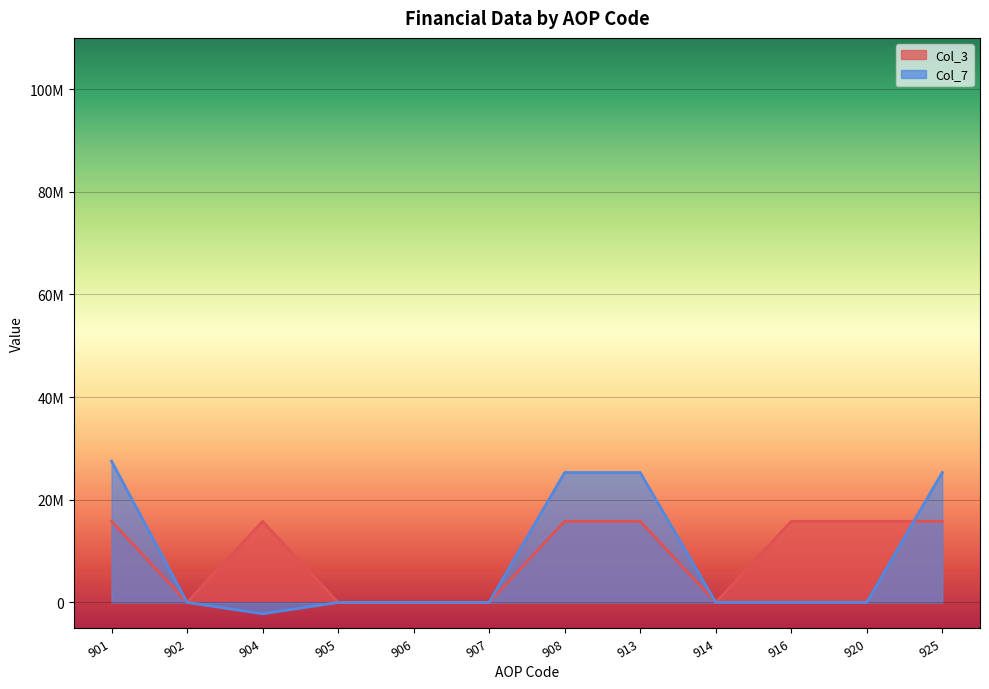

True or false: Col_7 and Col_3 cross at least once.

True